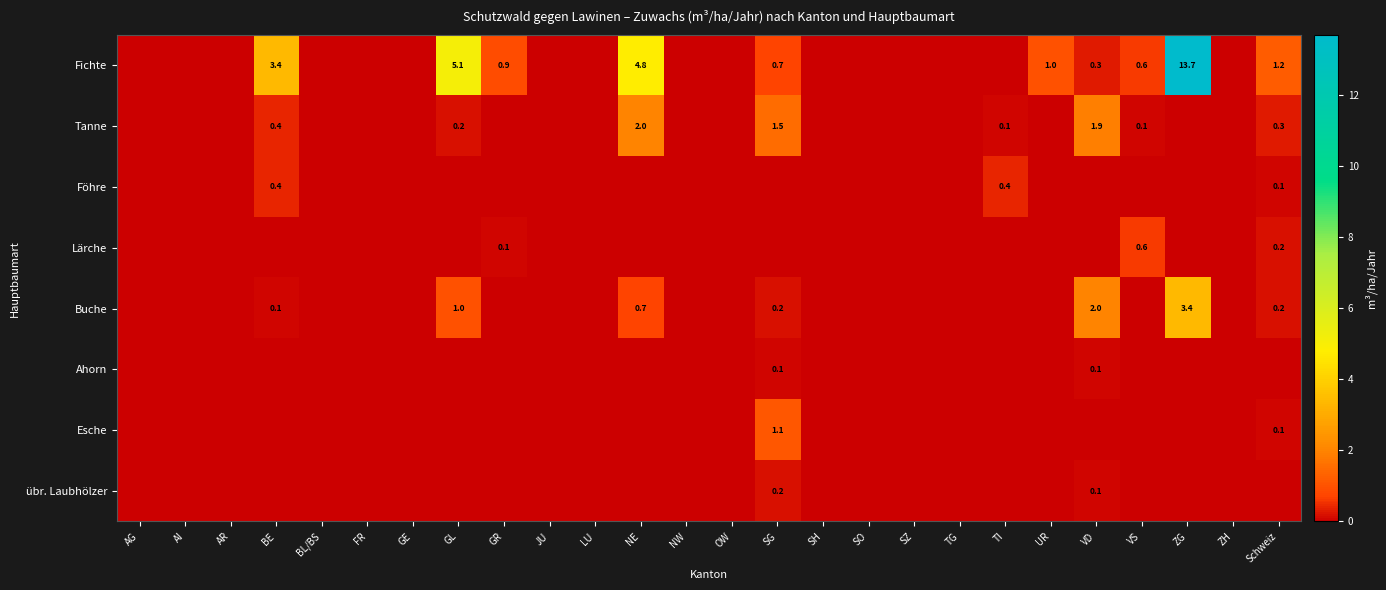

True or false: Föhre has a value of -0.1 at JU.

False